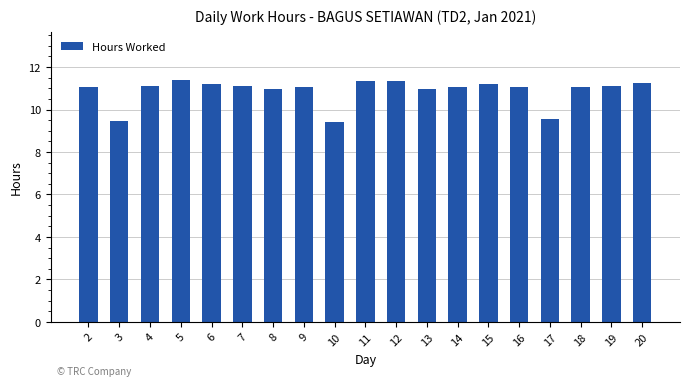

Is it true that the value at 6 is 4.8?

False